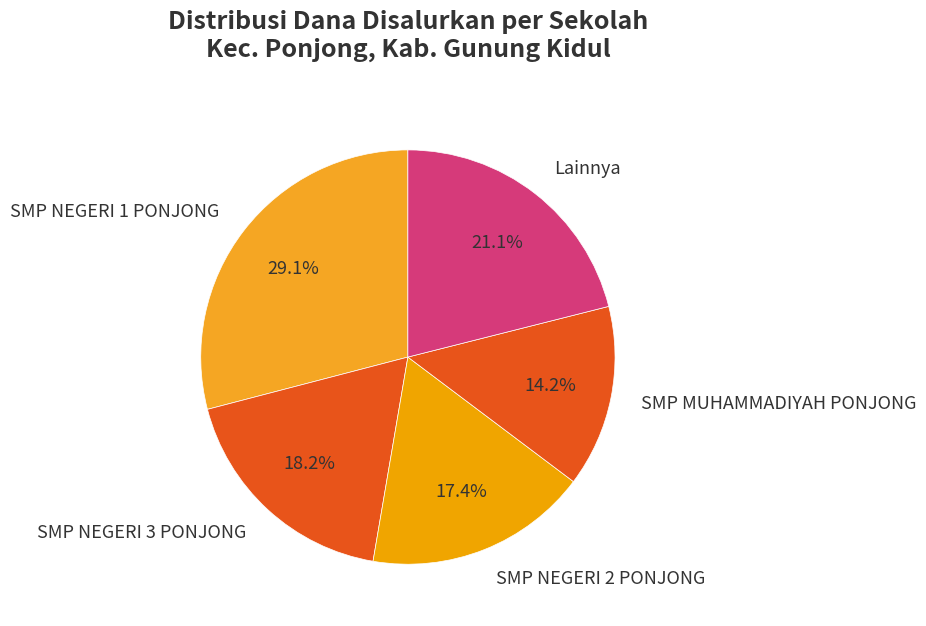

Does Lainnya represent more than half of the total?

No